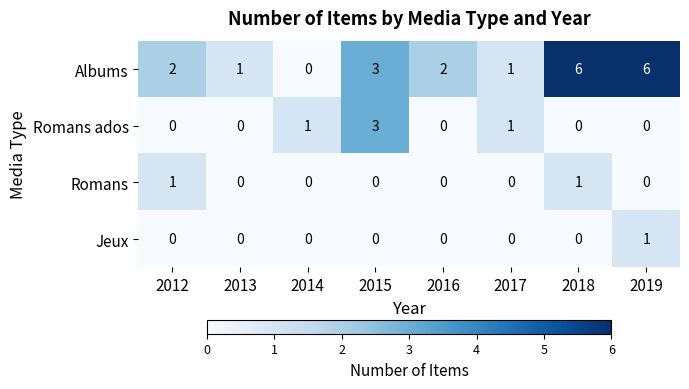

Which series has the widest spread of values?

Albums